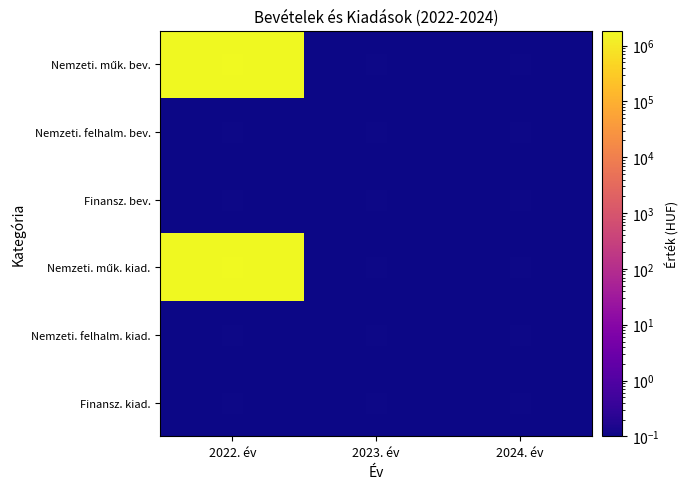

At which category is the sum across all series the highest?

2022. év